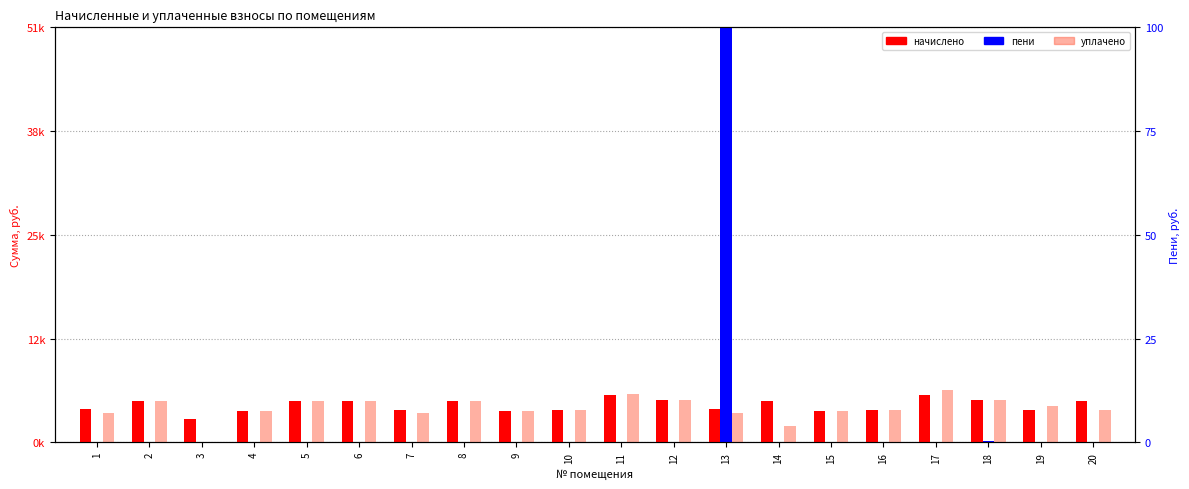

Reading right to left, list all the values displayed in this chart.

начислено: 20=1.2	19=0.9	18=1.2	17=1.4	16=0.9	15=0.9	14=1.2	13=1.0	12=1.2	11=1.4	10=0.9	9=0.9	8=1.2	7=0.9	6=1.2	5=1.2	4=0.9	3=0.7	2=1.2	1=1.0
пени: 20=0.0	19=0.0	18=0.0	17=0.0	16=0.0	15=0.0	14=0.0	13=12.0	12=0.0	11=0.0	10=0.0	9=0.0	8=0.0	7=0.0	6=0.0	5=0.0	4=0.0	3=0.0	2=0.0	1=0.0
уплачено: 20=0.9	19=1.0	18=1.2	17=1.5	16=0.9	15=0.9	14=0.5	13=0.8	12=1.2	11=1.4	10=0.9	9=0.9	8=1.2	7=0.8	6=1.2	5=1.2	4=0.9	3=0.0	2=1.2	1=0.9